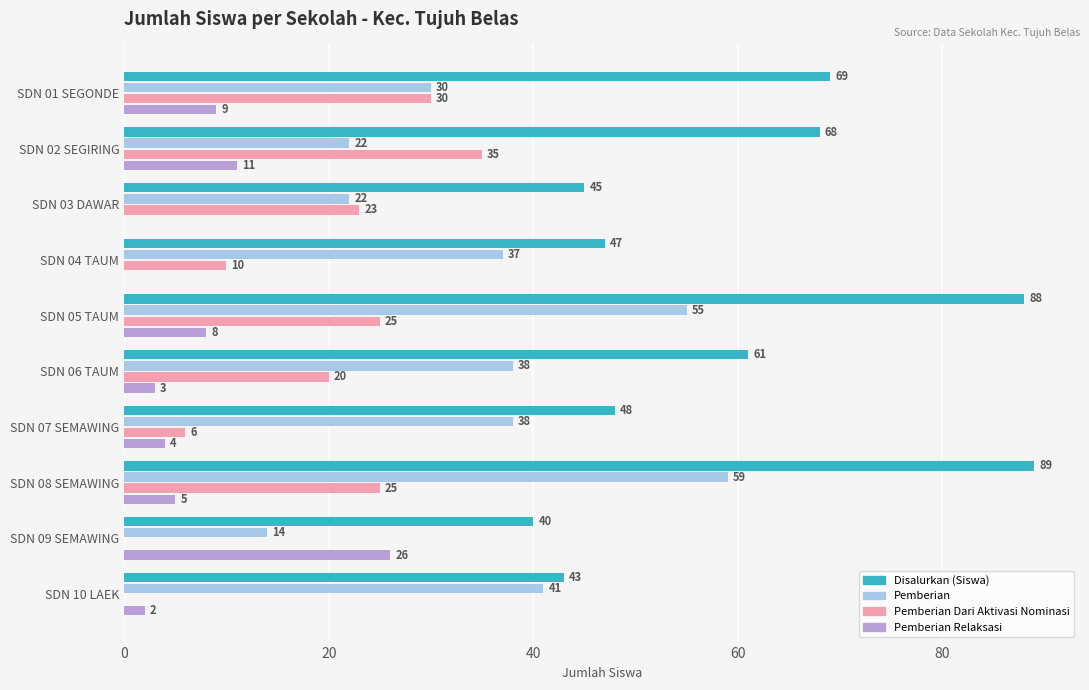

How many series are shown in this chart?

4